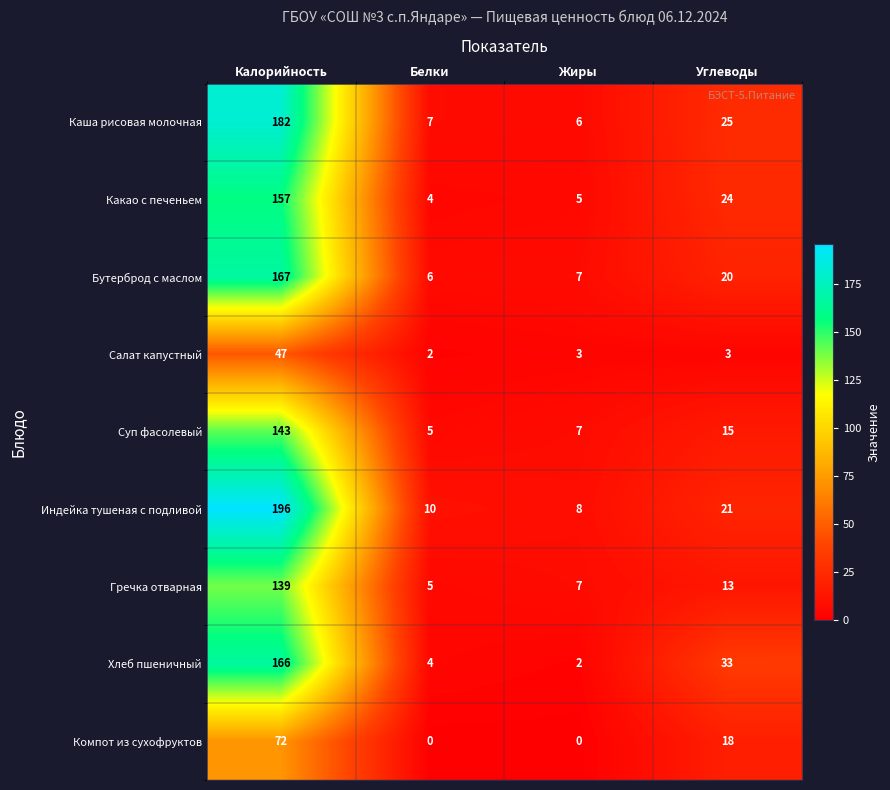

Which series has the largest total across all categories?

Индейка тушеная с подливой